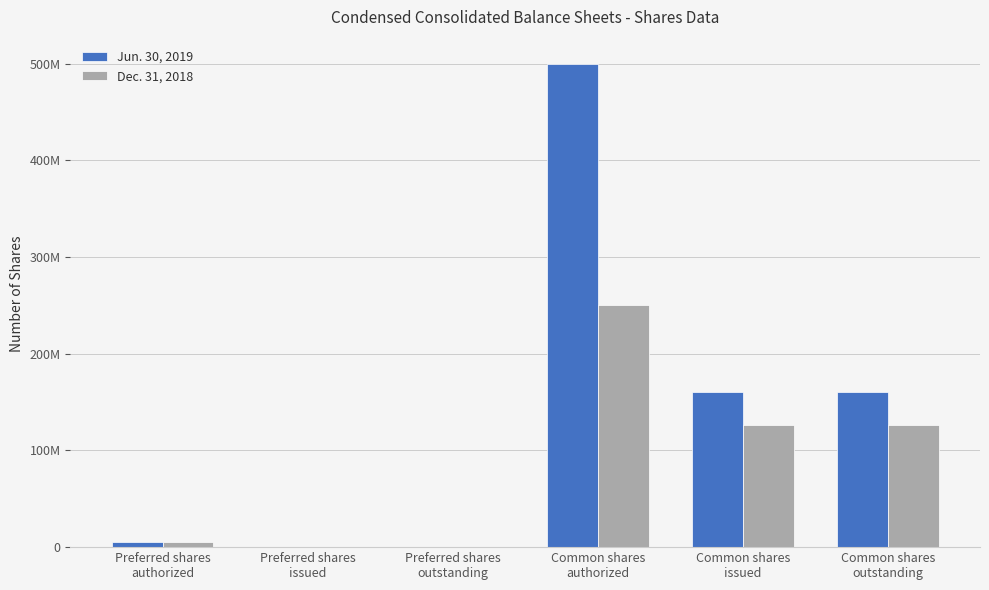

At which category is the sum across all series the highest?

Common shares
authorized